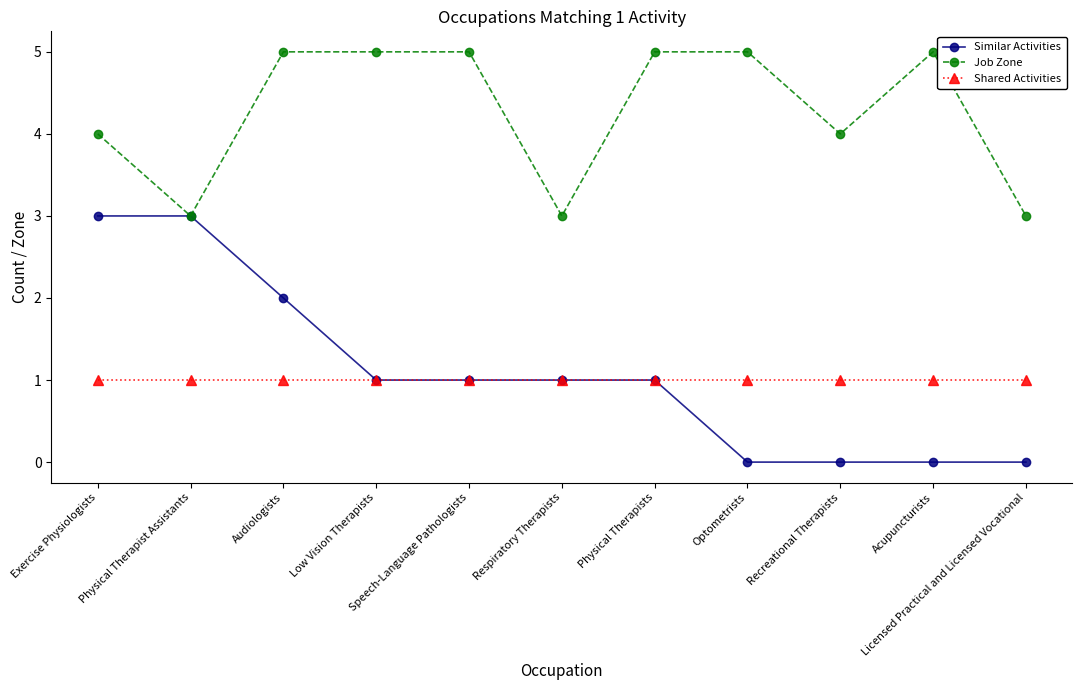

True or false: Job Zone and Shared Activities cross at least once.

False